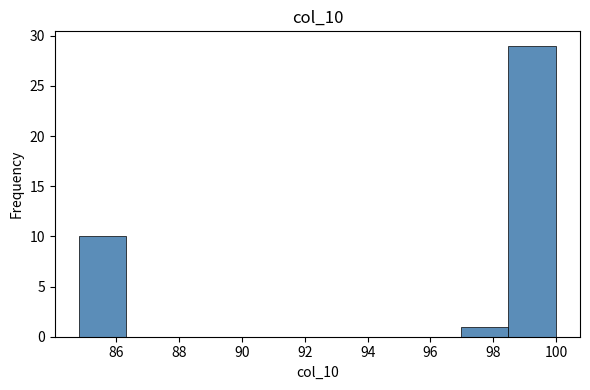

Reading left to right, list every bar in this chart as the range it spans on the x-axis followed by its height. Neither the bar edges nor the heights are printed on the chart, so give them approximately, as read against the axes.

84.80 to 86.32: 10
86.32 to 87.84: 0
87.84 to 89.36: 0
89.36 to 90.88: 0
90.88 to 92.40: 0
92.40 to 93.92: 0
93.92 to 95.44: 0
95.44 to 96.96: 0
96.96 to 98.48: 1
98.48 to 100.00: 29